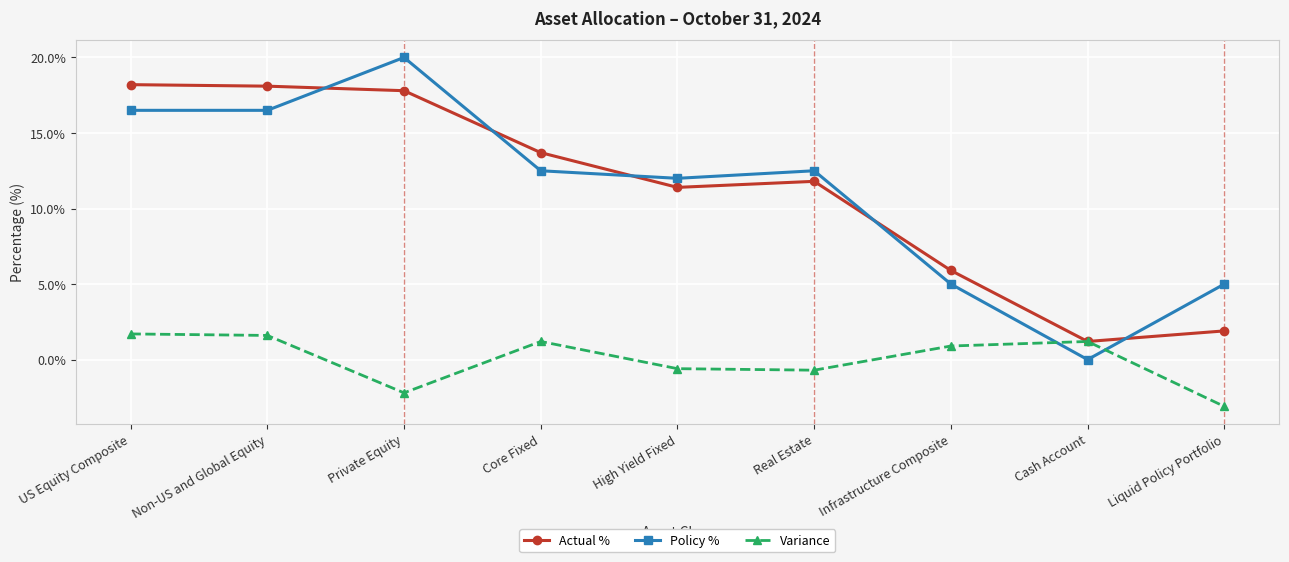

What is the lowest value of the Actual % series?

1.2